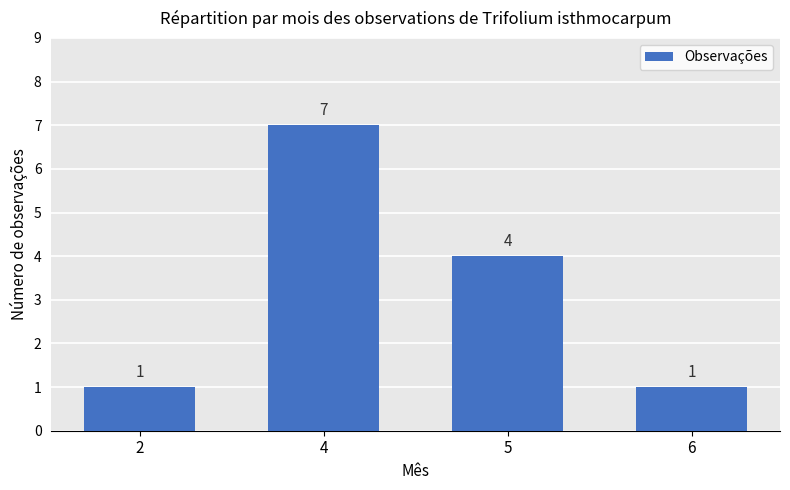

Reading left to right, list all the values displayed in this chart.

2=1	4=7	5=4	6=1